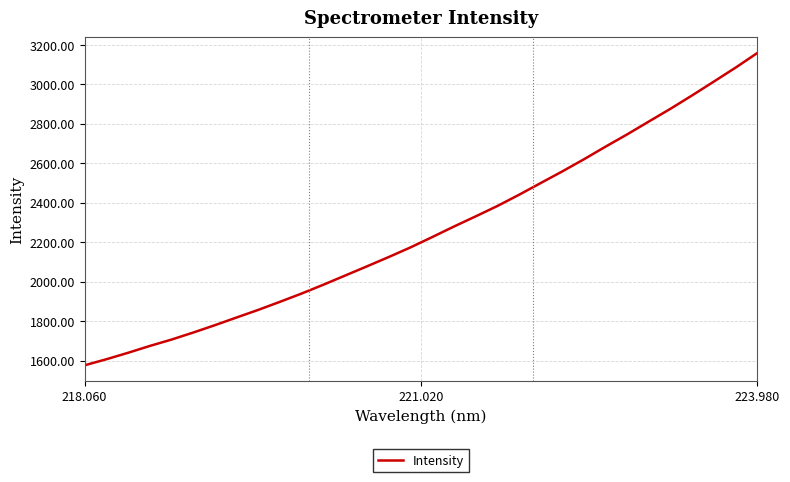

What is the difference between the maximum and minimum values?

1583.6